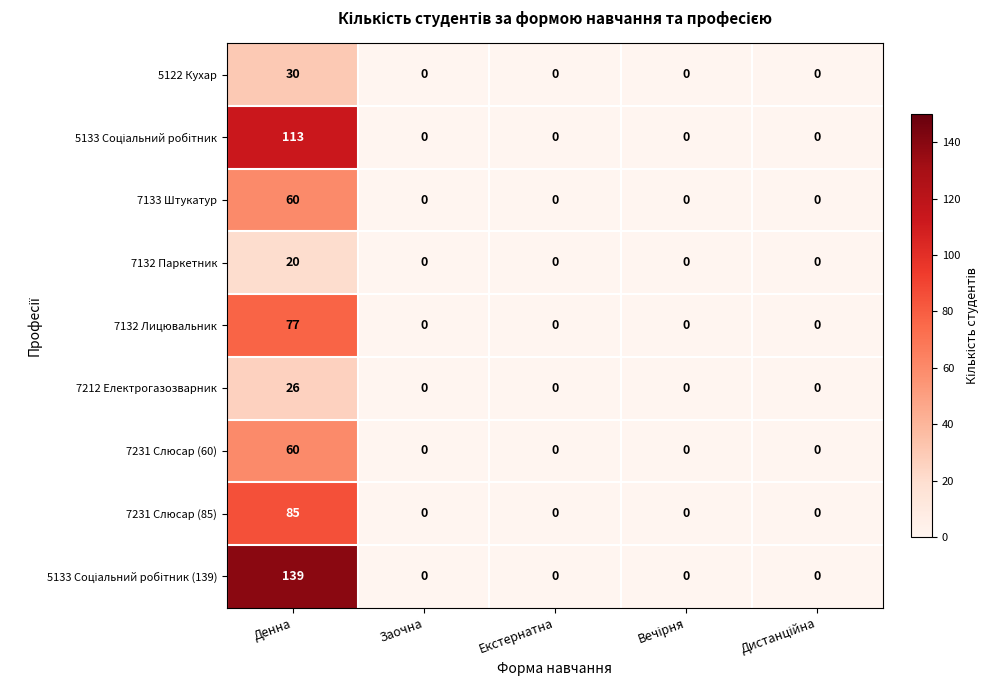

True or false: 5122 Кухар has a value of 15 at Заочна.

False